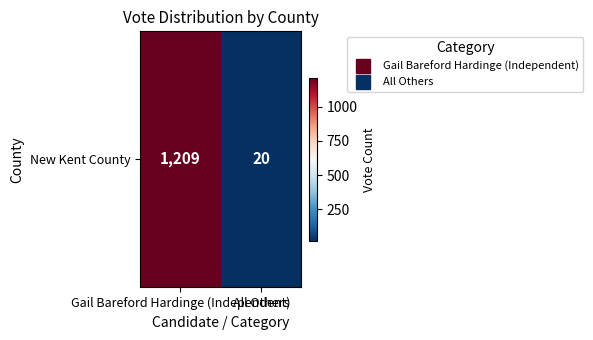

The chart shows a value of 20 at All Others. True or false?

True